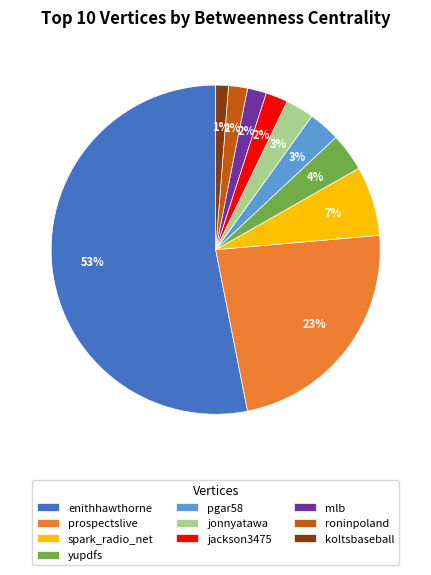

Between spark_radio_net and koltsbaseball, which is larger?

spark_radio_net